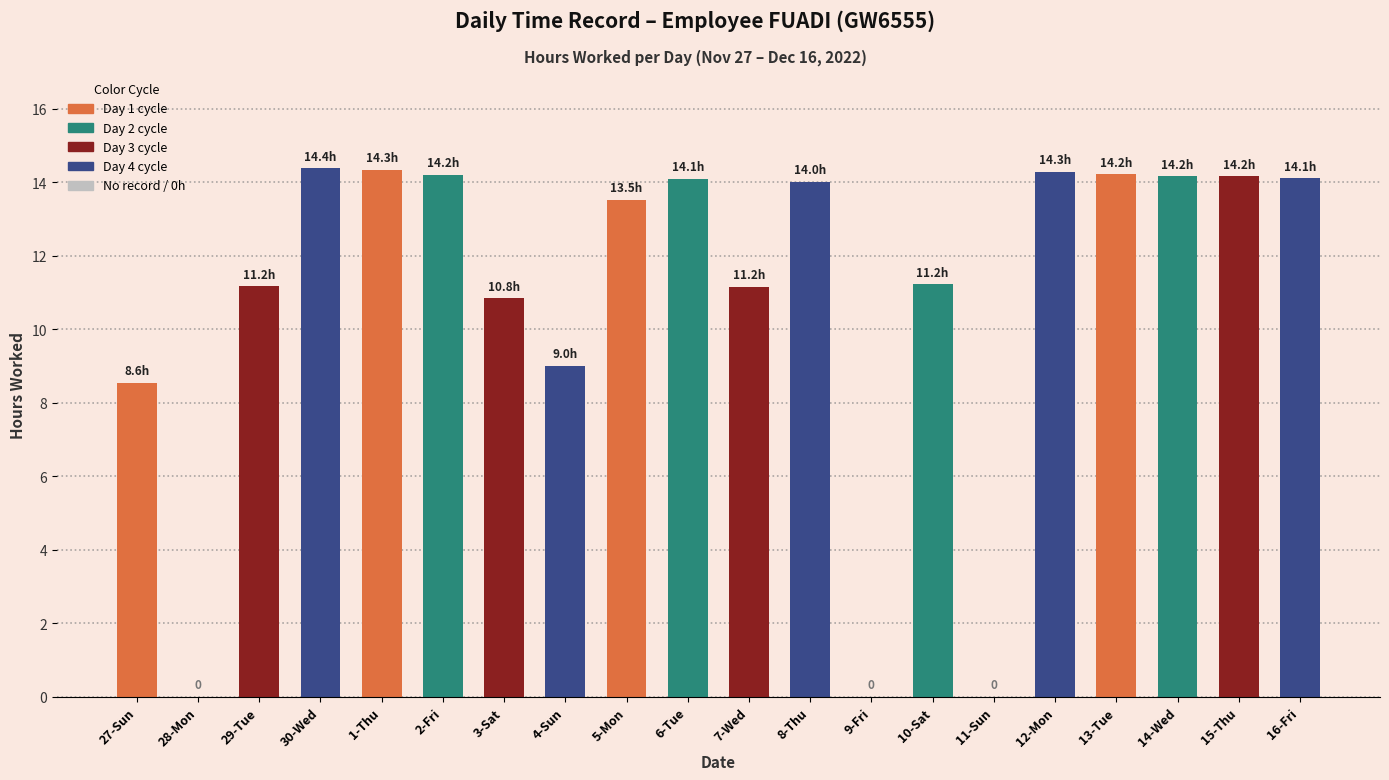

The chart shows a value of 11.2 at 29-Tue. True or false?

True